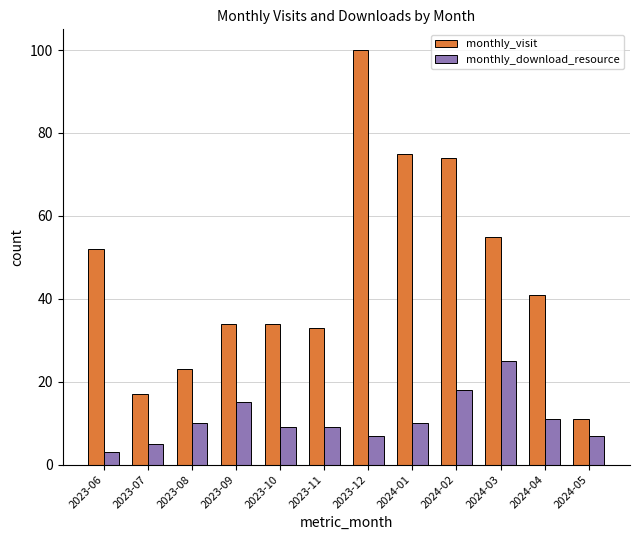

How many data points does each series have?

12